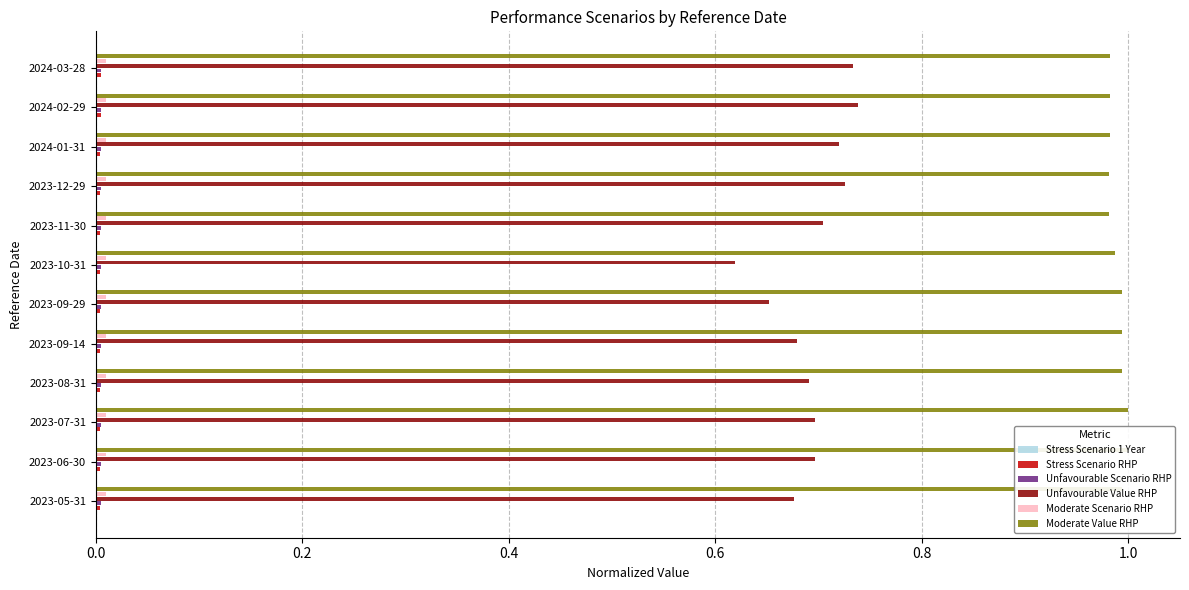

Which series changed the most between 0.0 and 1.2?

Unfavourable Value RHP